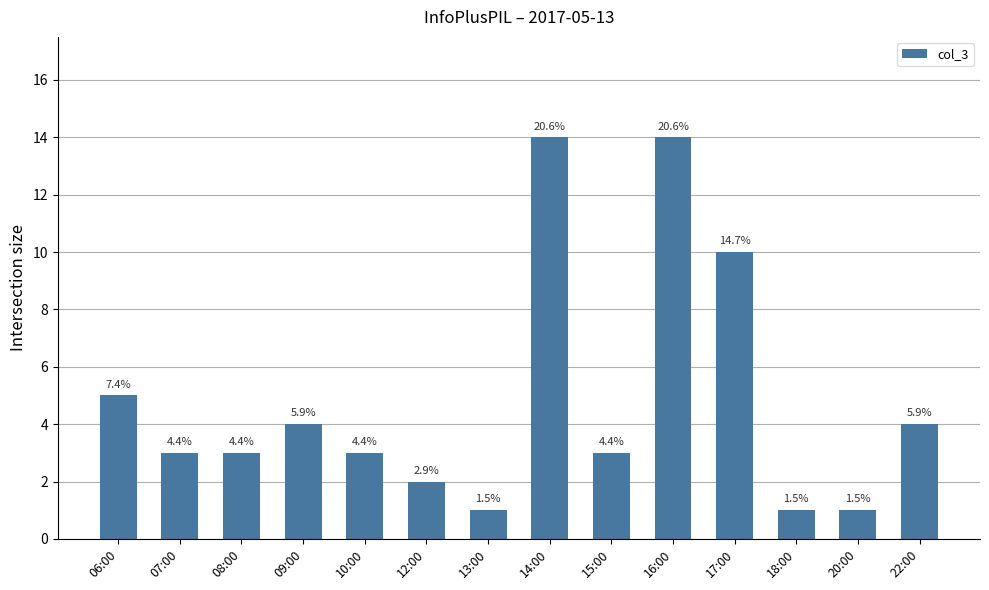

At which label does the data first exceed 3?

06:00